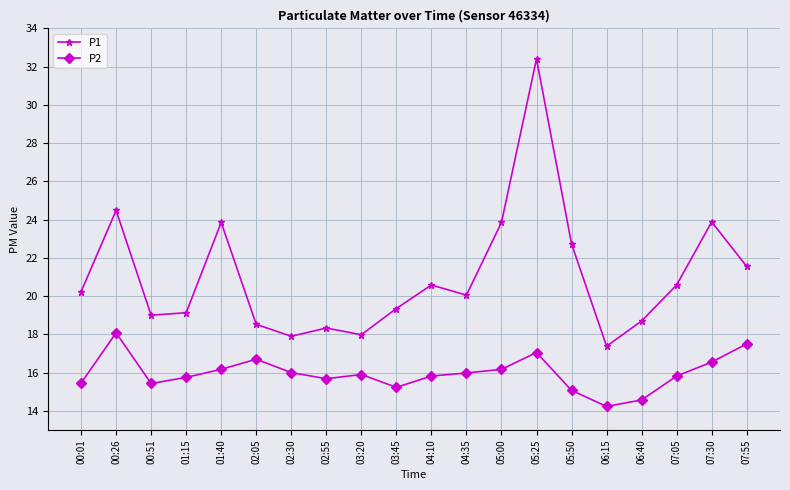

What is the spread (max minus min) of values at 04:10?

4.8